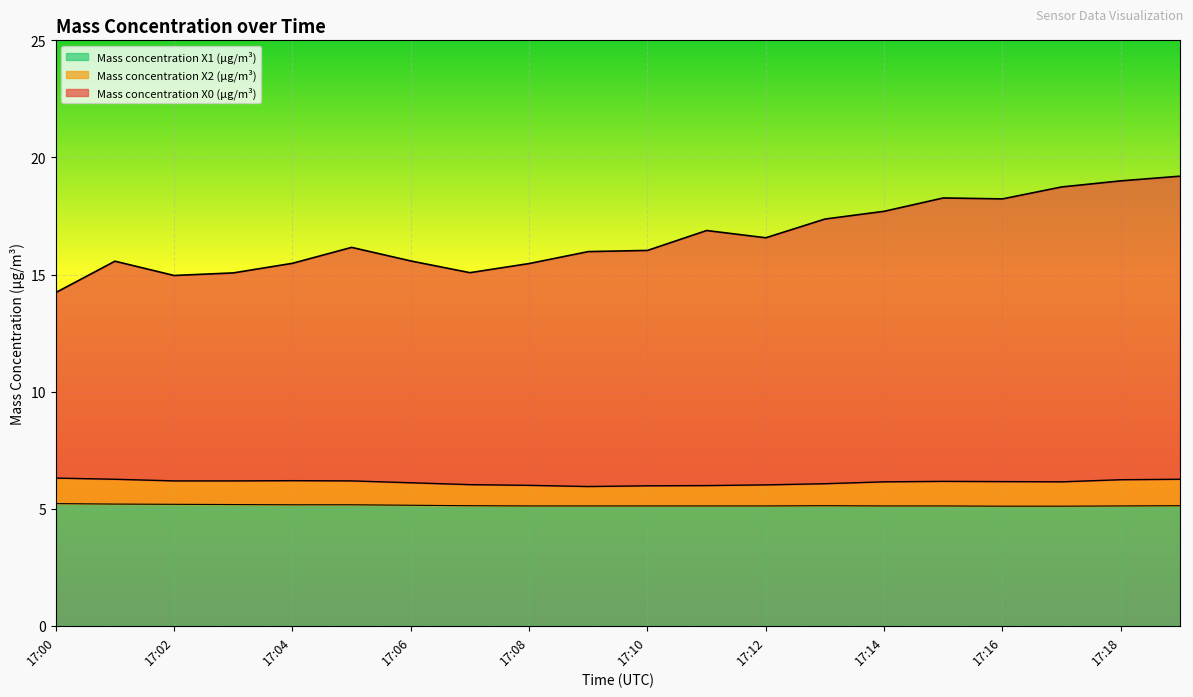

How many lines are shown in the chart?

3